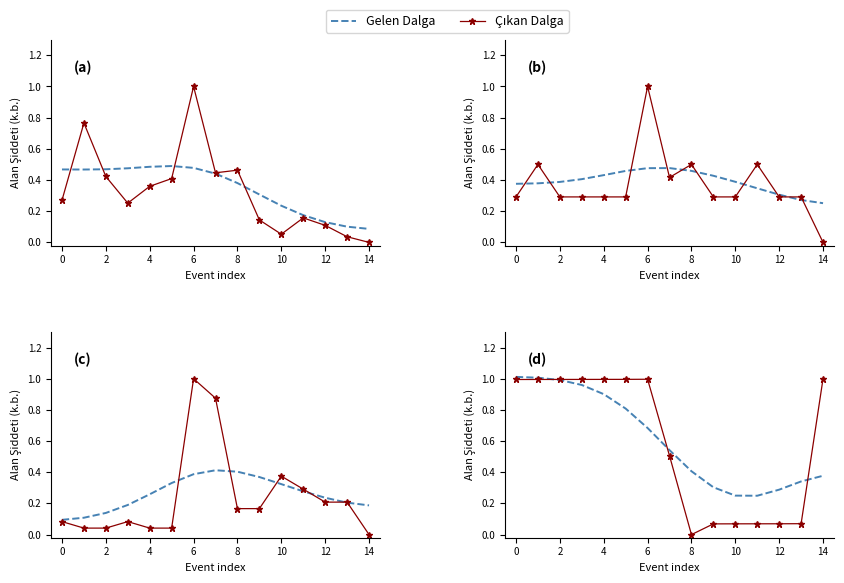

Is it true that Çıkan Dalga equals 1.4 at −2?

False